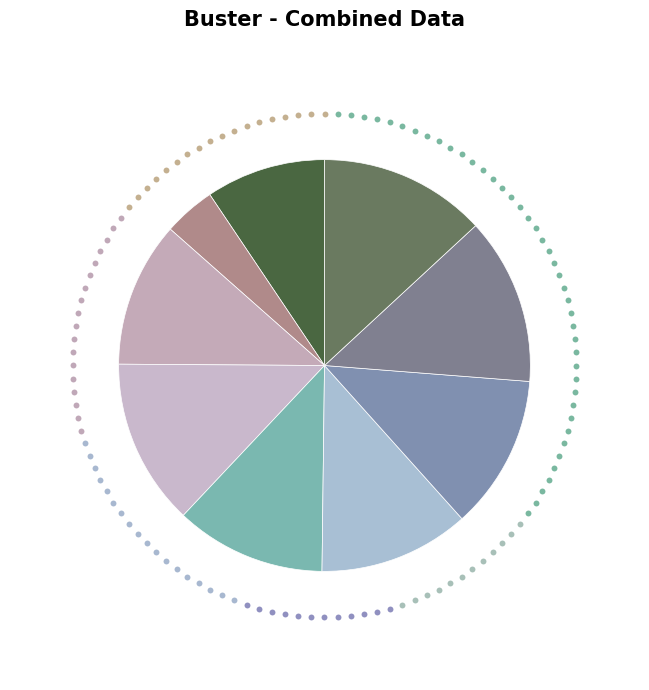

To the nearest percent, what percentage of the pie is Vasylchenko Anna?

12%